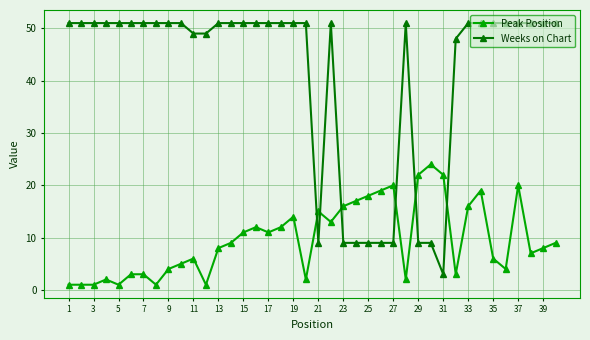

Which series ends up on top after the final intersection of Weeks on Chart and Peak Position?

Weeks on Chart